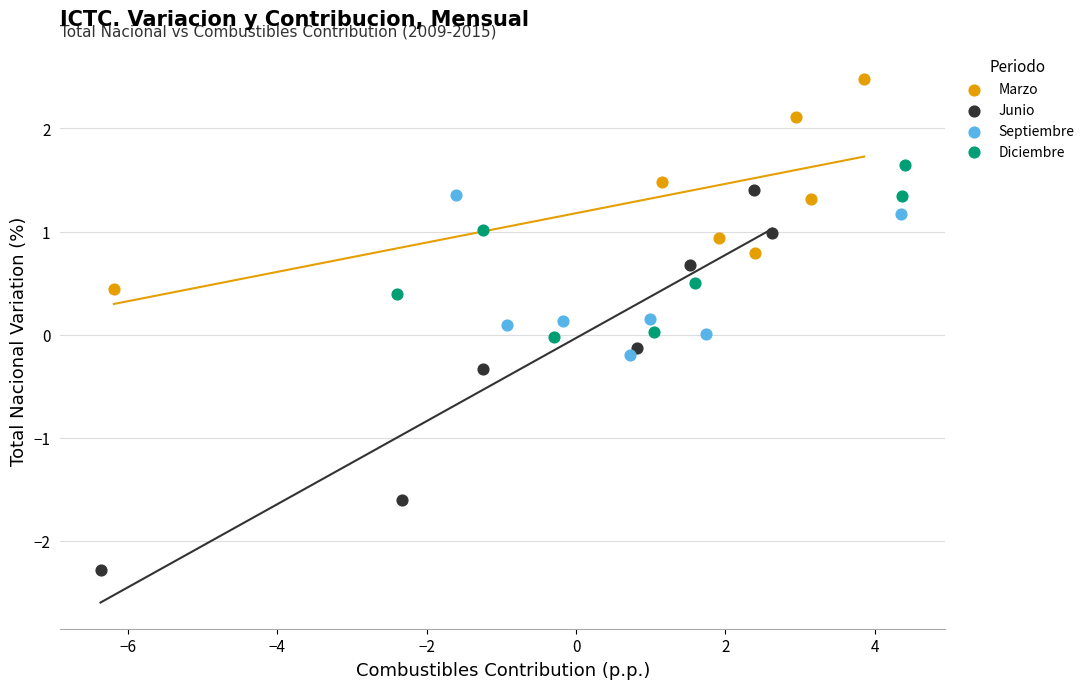

Which series reaches the minimum Y coordinate?

Junio